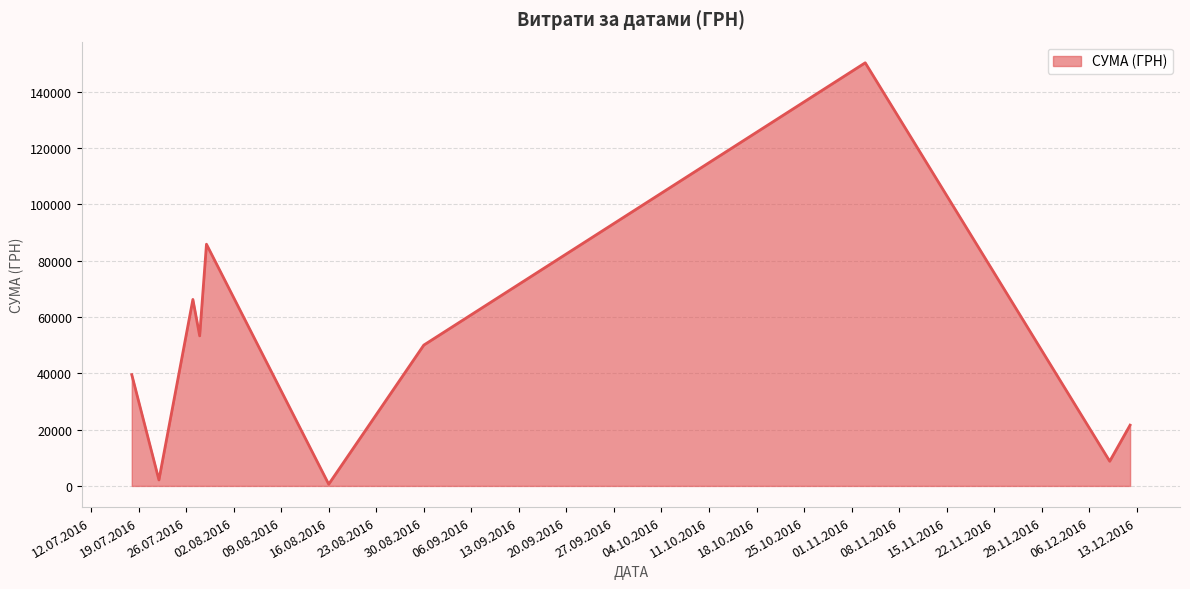

What is the average value?

47806.6